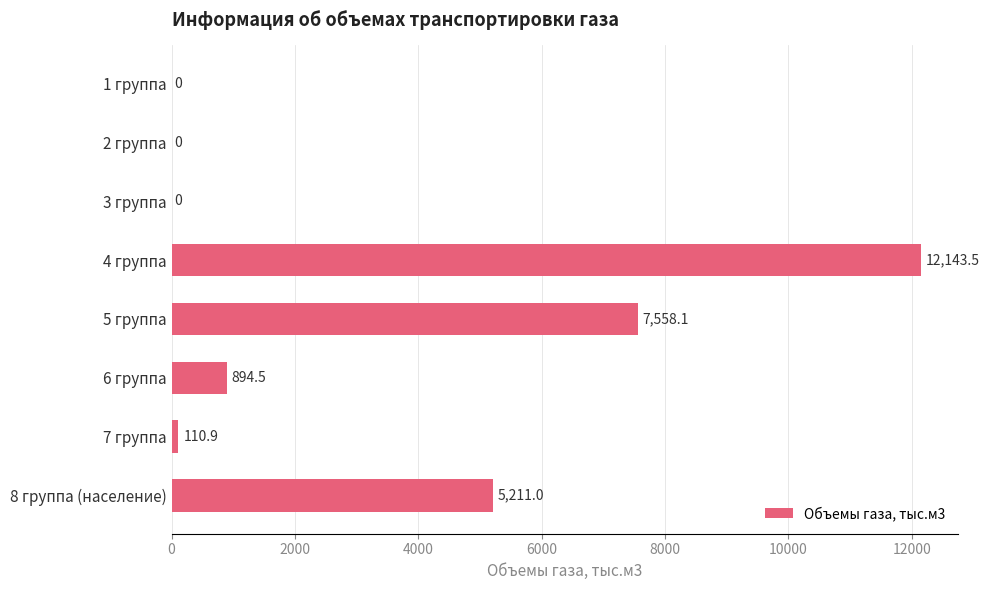

What is the sum of all values?

25918.0